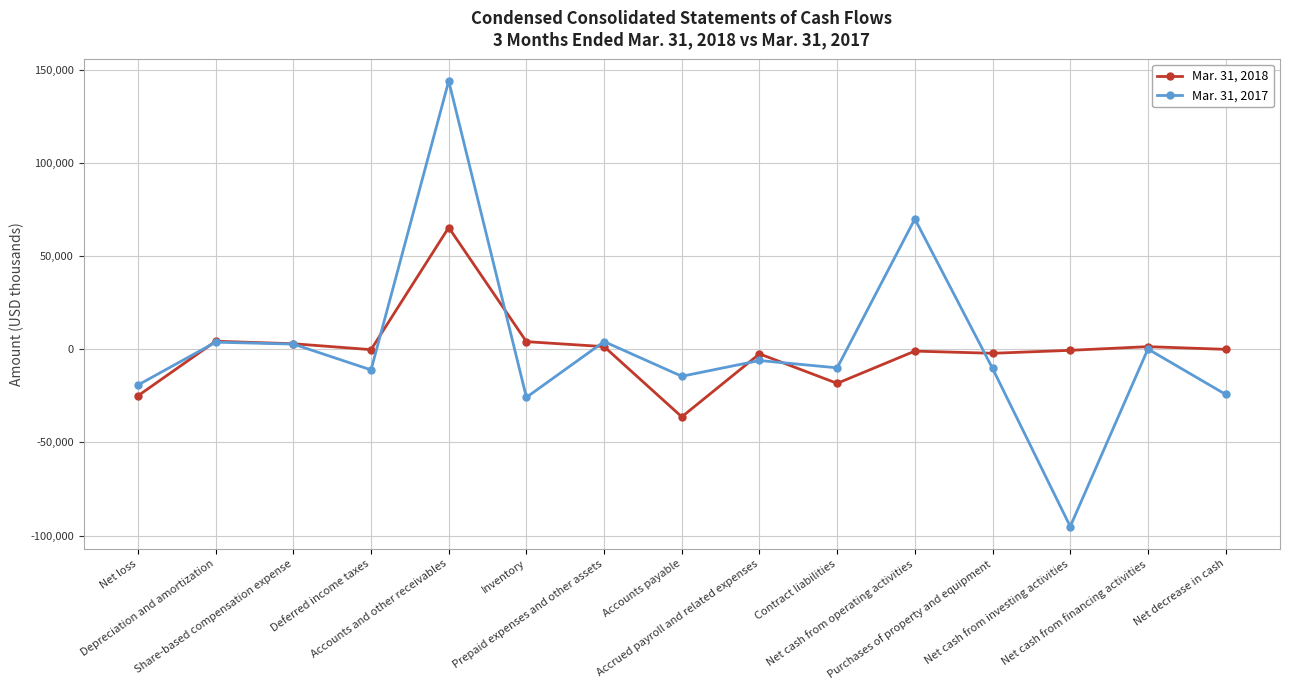

At which label does Mar. 31, 2017 first exceed -10005?

Depreciation and amortization